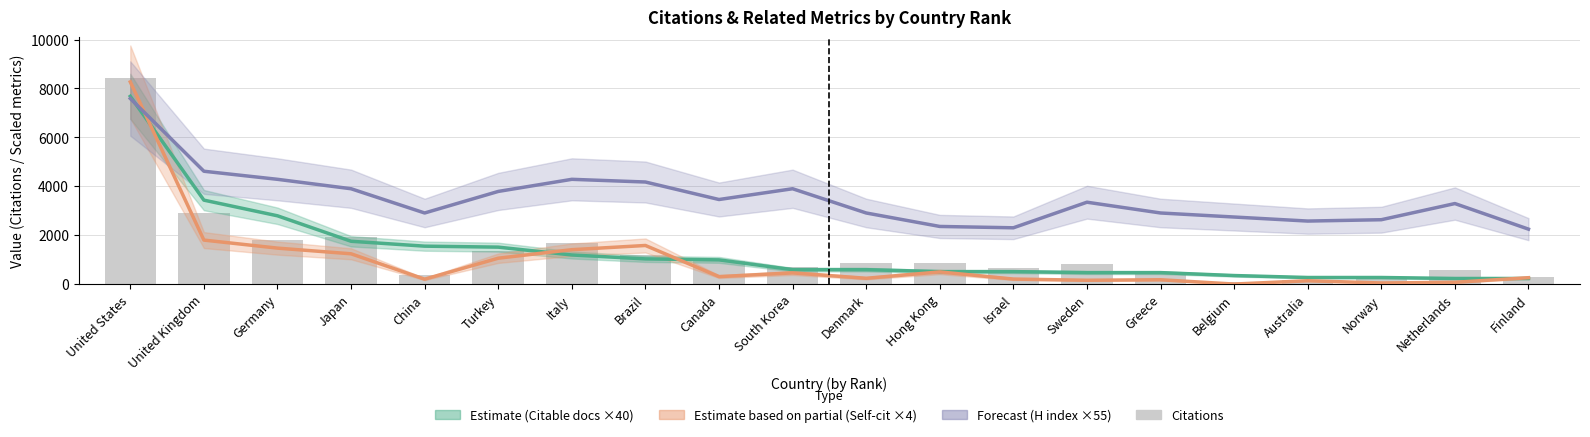

Reading left to right, list all the values displayed in this chart.

Estimate (Citable docs ×40): United States=7680	United Kingdom=3440	Germany=2800	Japan=1760	China=1560	Turkey=1520	Italy=1200	Brazil=1040	Canada=1000	South Korea=600	Denmark=600	Hong Kong=520	Israel=520	Sweden=480	Greece=480	Belgium=360	Australia=280	Norway=280	Netherlands=240	Finland=240
Estimate based on partial (Self-cit ×4): United States=8268	United Kingdom=1808	Germany=1480	Japan=1248	China=212	Turkey=1068	Italy=1416	Brazil=1588	Canada=316	South Korea=468	Denmark=248	Hong Kong=508	Israel=216	Sweden=168	Greece=188	Belgium=12	Australia=148	Norway=56	Netherlands=84	Finland=272
Forecast (H index ×55): United States=7590	United Kingdom=4620	Germany=4290	Japan=3905	China=2915	Turkey=3795	Italy=4290	Brazil=4180	Canada=3465	South Korea=3905	Denmark=2915	Hong Kong=2365	Israel=2310	Sweden=3355	Greece=2915	Belgium=2750	Australia=2585	Norway=2640	Netherlands=3300	Finland=2255
Citations: United States=8408	United Kingdom=2928	Germany=1806	Japan=1941	China=397	Turkey=1345	Italy=1692	Brazil=1215	Canada=939	South Korea=728	Denmark=884	Hong Kong=866	Israel=664	Sweden=840	Greece=408	Belgium=107	Australia=158	Norway=202	Netherlands=606	Finland=289